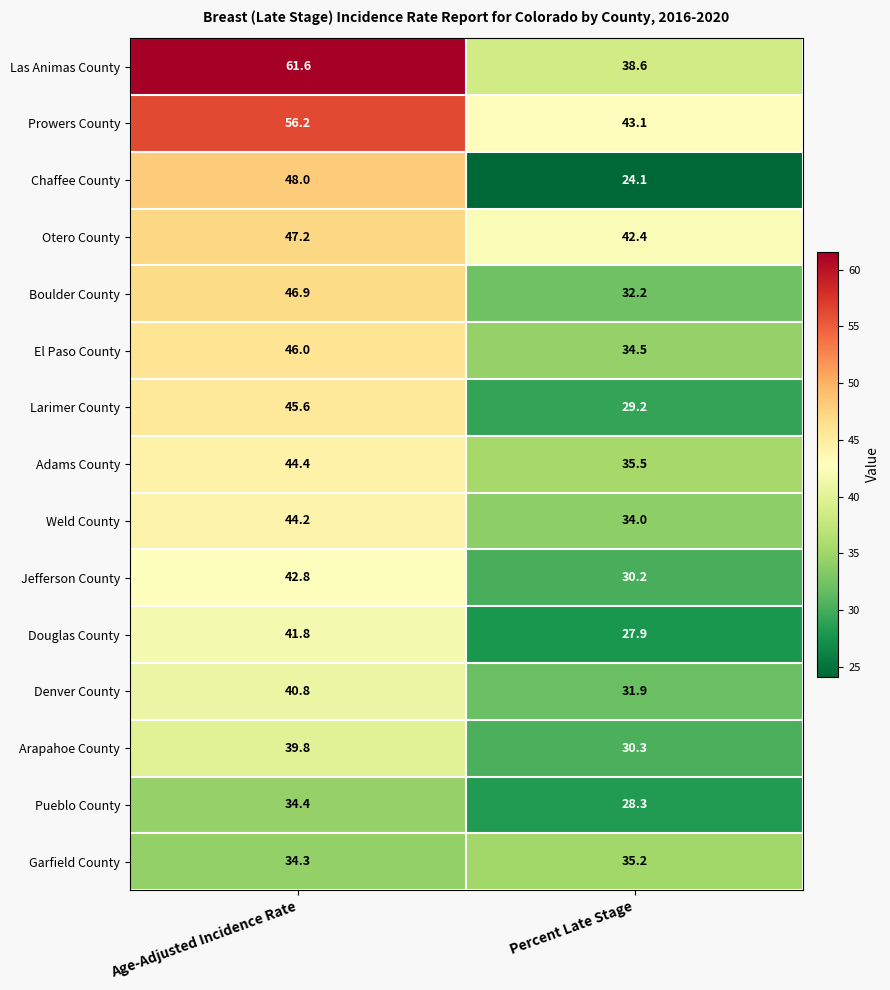

At how many categories does at least one series exceed 54?

1